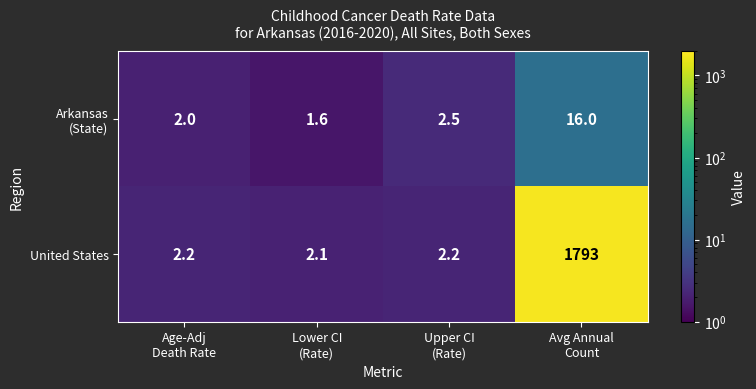

What is the greatest value displayed?

1793.0